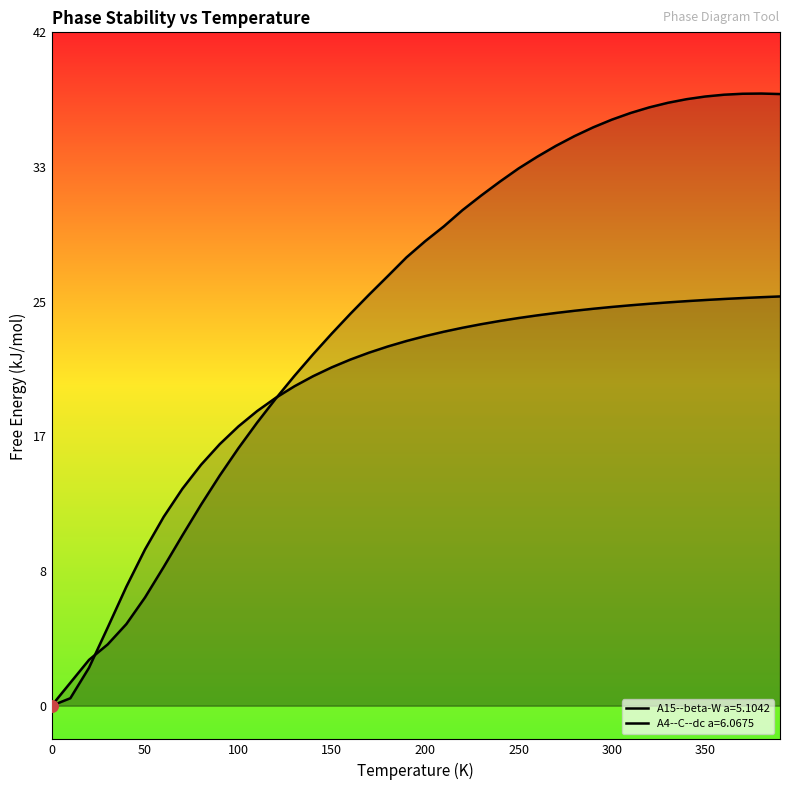

At which category is the sum across all series the highest?

390.0